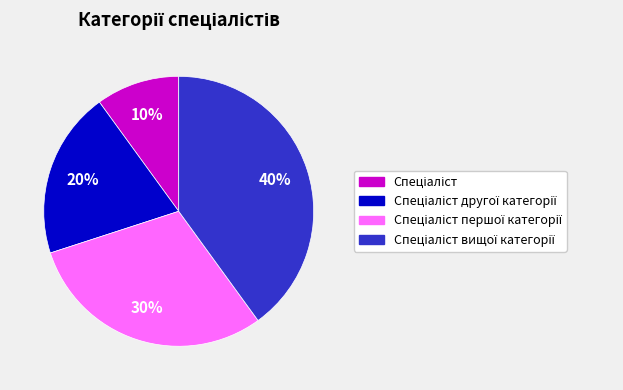

Is there any slice that represents more than half of the pie?

No